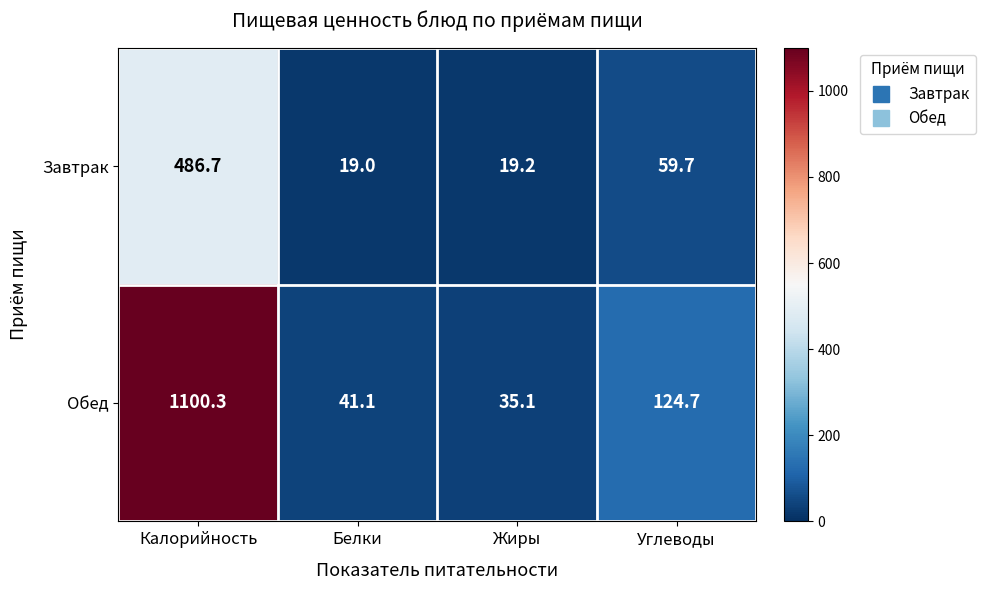

Rank the series at Углеводы from highest to lowest value.

Обед, Завтрак